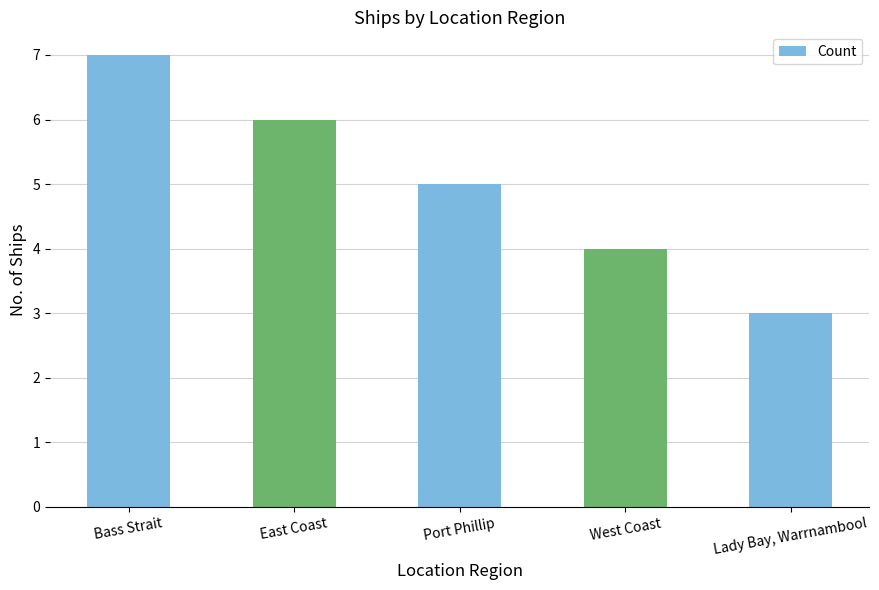

What is the ratio of the value at Bass Strait to the value at Port Phillip?

1.4